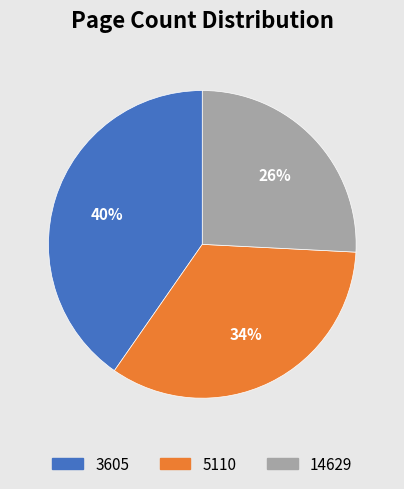

Combined, do 3605 and 5110 account for over 50%?

Yes